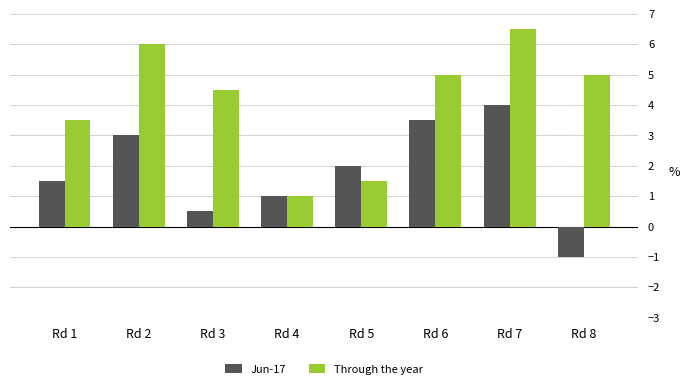

What are all the series names shown in the legend?

Jun-17, Through the year